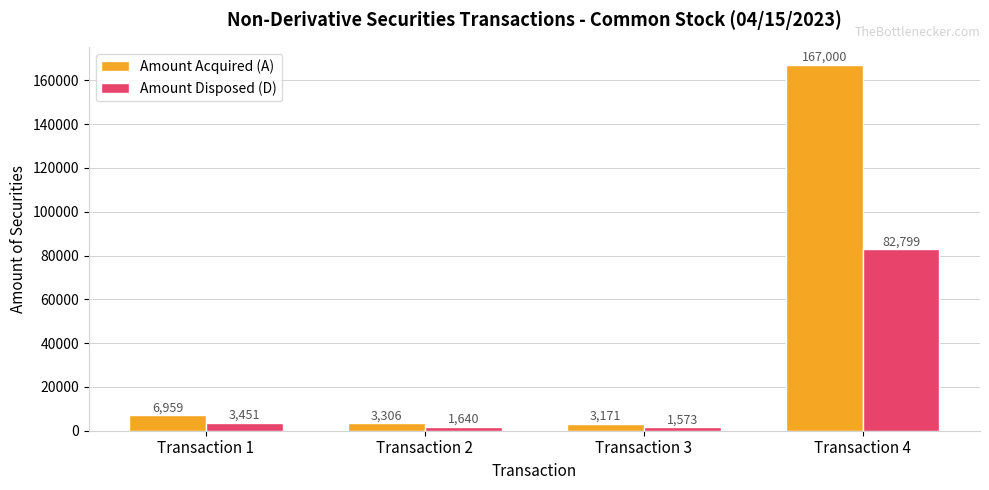

How many bars are there in total?

8